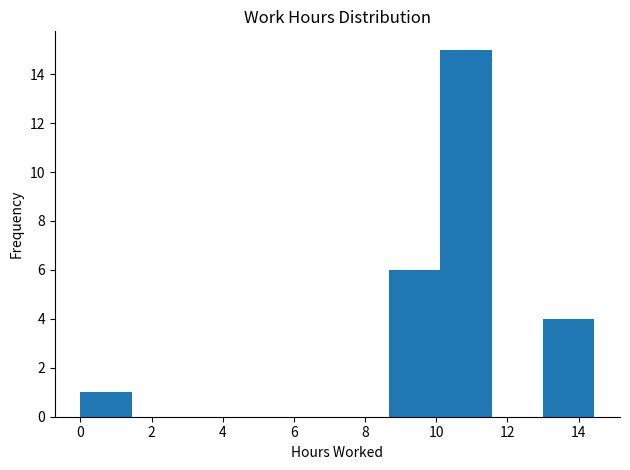

Reading left to right, list every bar in this chart as the range it spans on the x-axis followed by its height. Neither the bar edges nor the heights are printed on the chart, so give them approximately, as read against the axes.

0.0 to 1.4: 1
1.4 to 2.8: 0
2.8 to 4.4: 0
4.4 to 5.8: 0
5.8 to 7.2: 0
7.2 to 8.6: 0
8.6 to 10.2: 6
10.2 to 11.6: 15
11.6 to 13.0: 0
13.0 to 14.4: 4